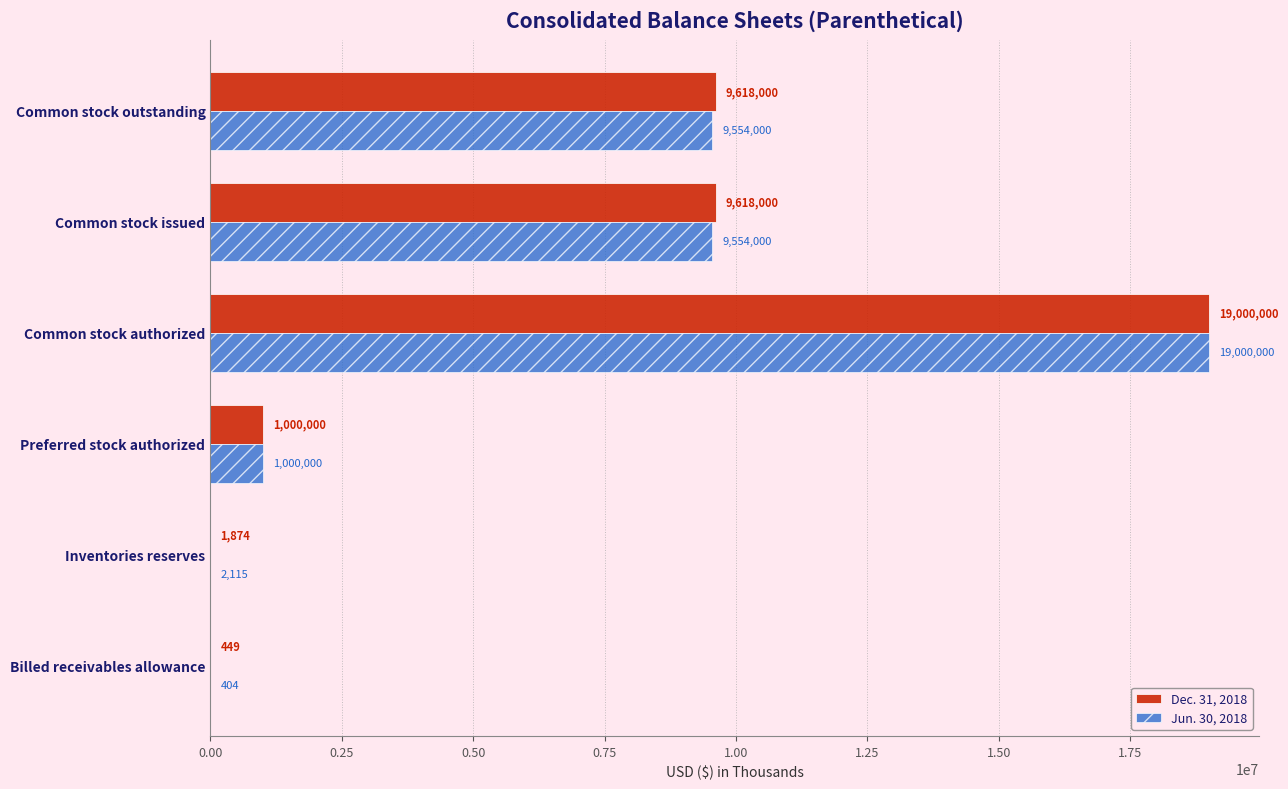

Is the value of Dec. 31, 2018 at Common stock outstanding greater than the value of Jun. 30, 2018 at Common stock outstanding?

Yes